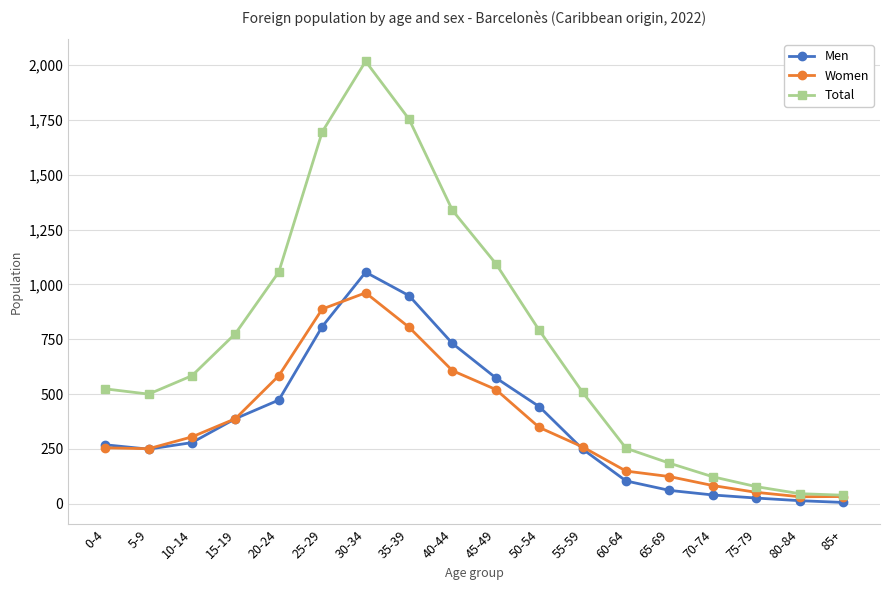

What position from the left is 85+?

18